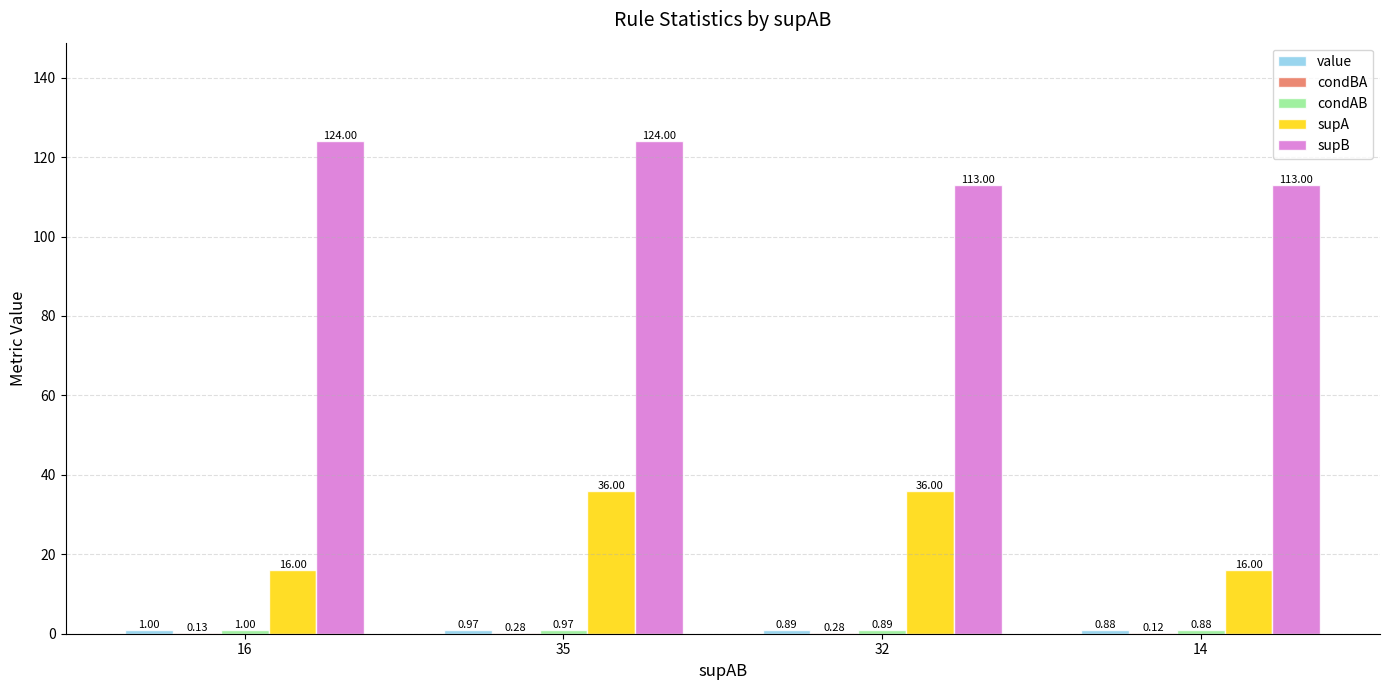

Does the chart contain stacked bars?

No